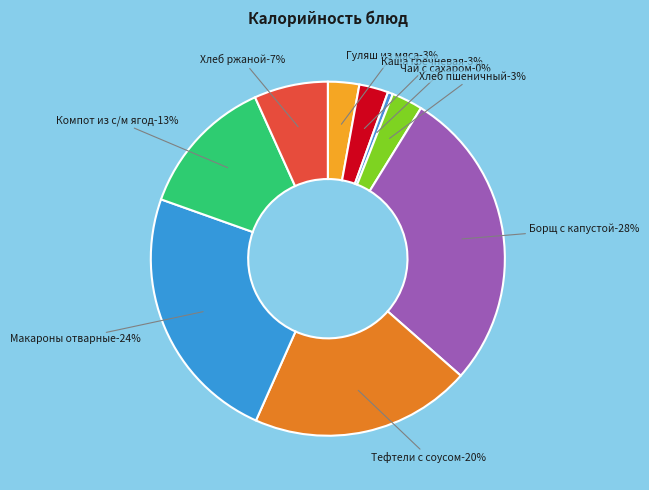

Which slice is the smallest?

Чай с сахаром